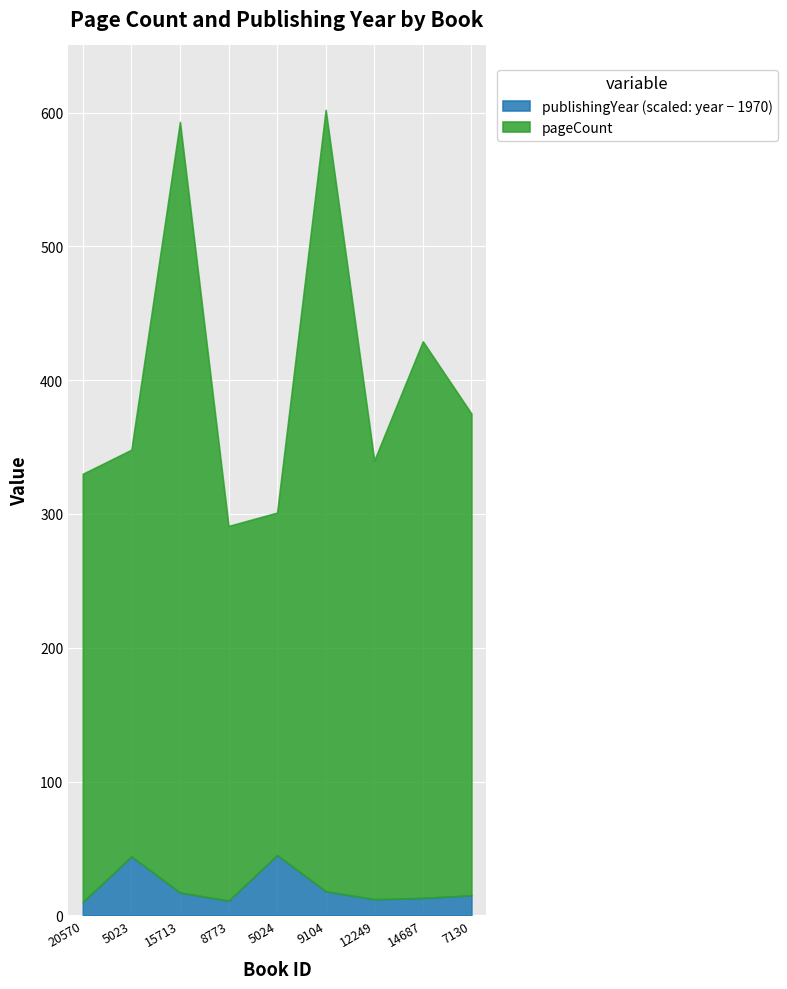

How many lines are shown in the chart?

2